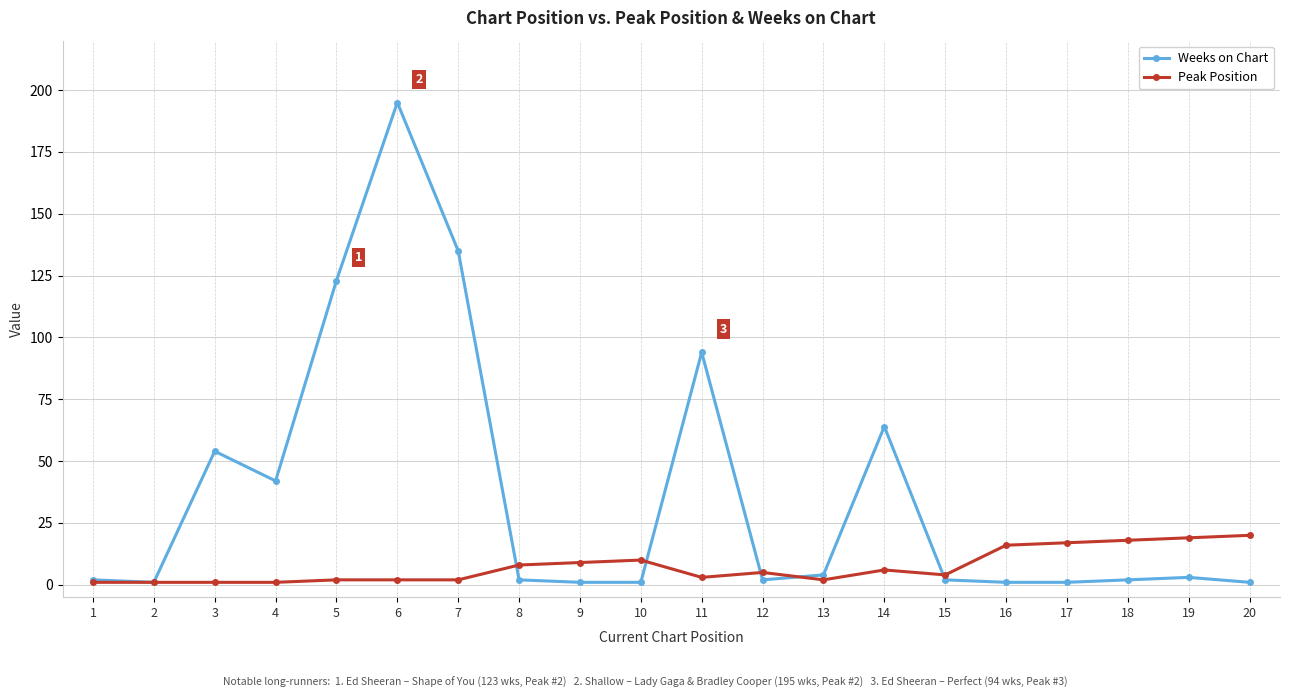

Which series has the largest range (max minus min)?

Weeks on Chart